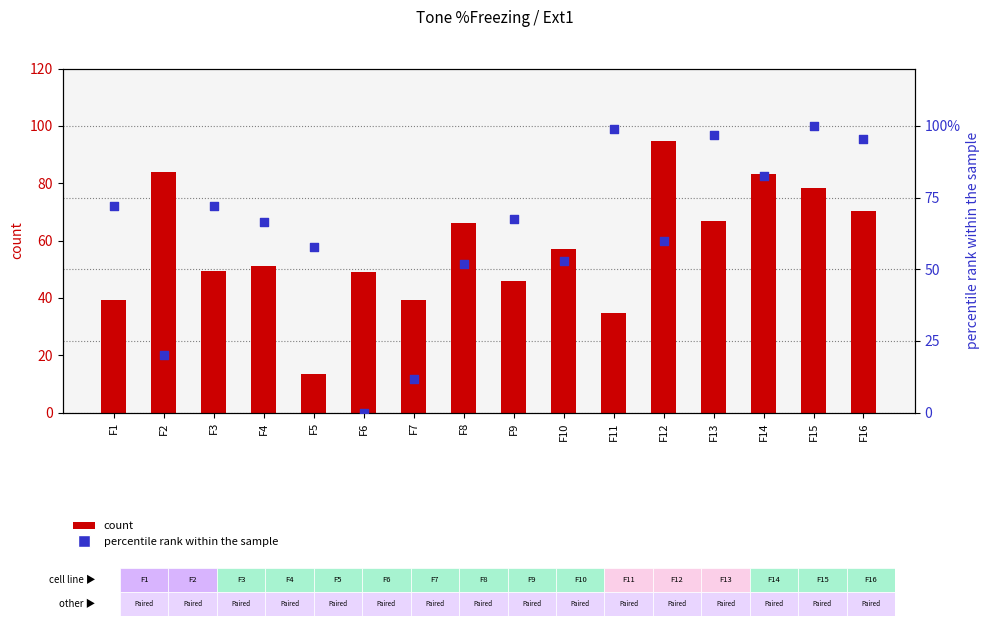

Which series contains the lowest Y value?

percentile rank within the sample